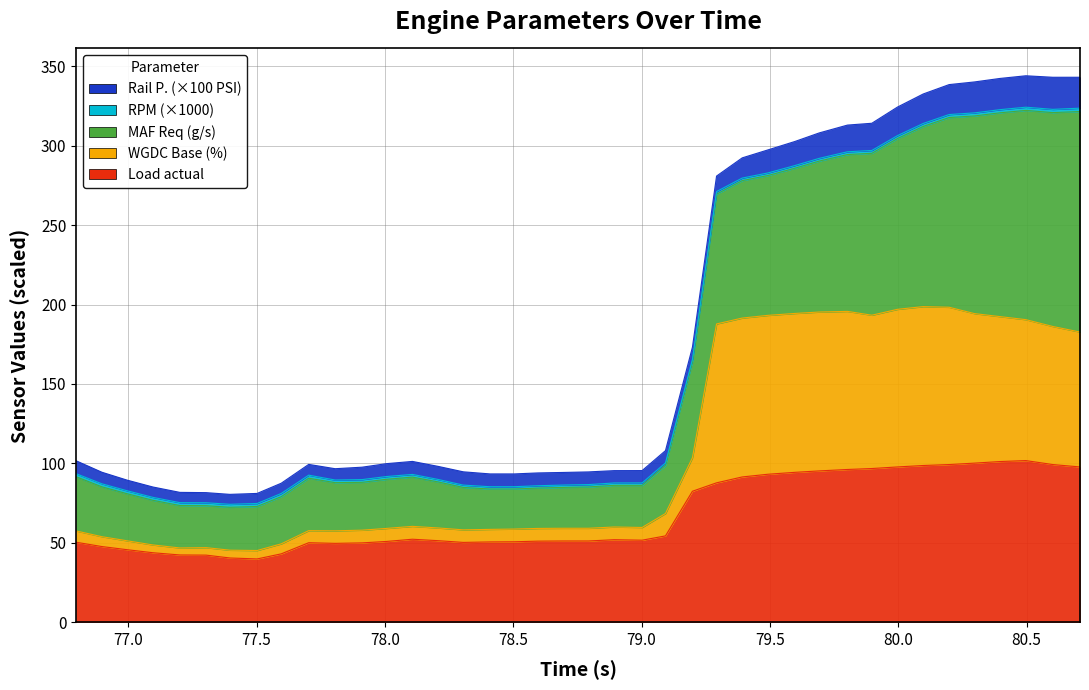

Is the value of Load actual at 78.597 greater than the value of MAF Req (wgdc) (g/s) at 79.997?

No